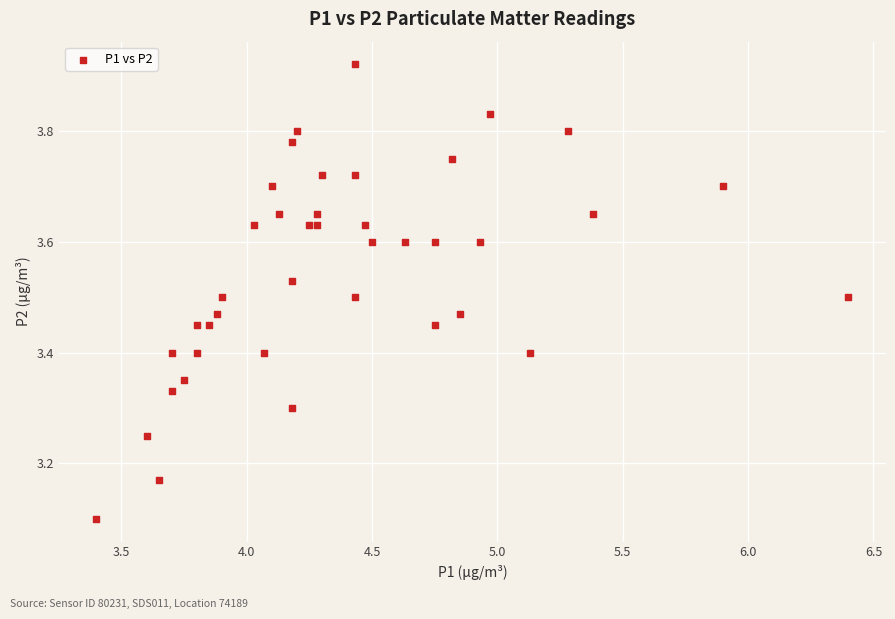

What Y value in the scatter plot is closest to 3?

3.1